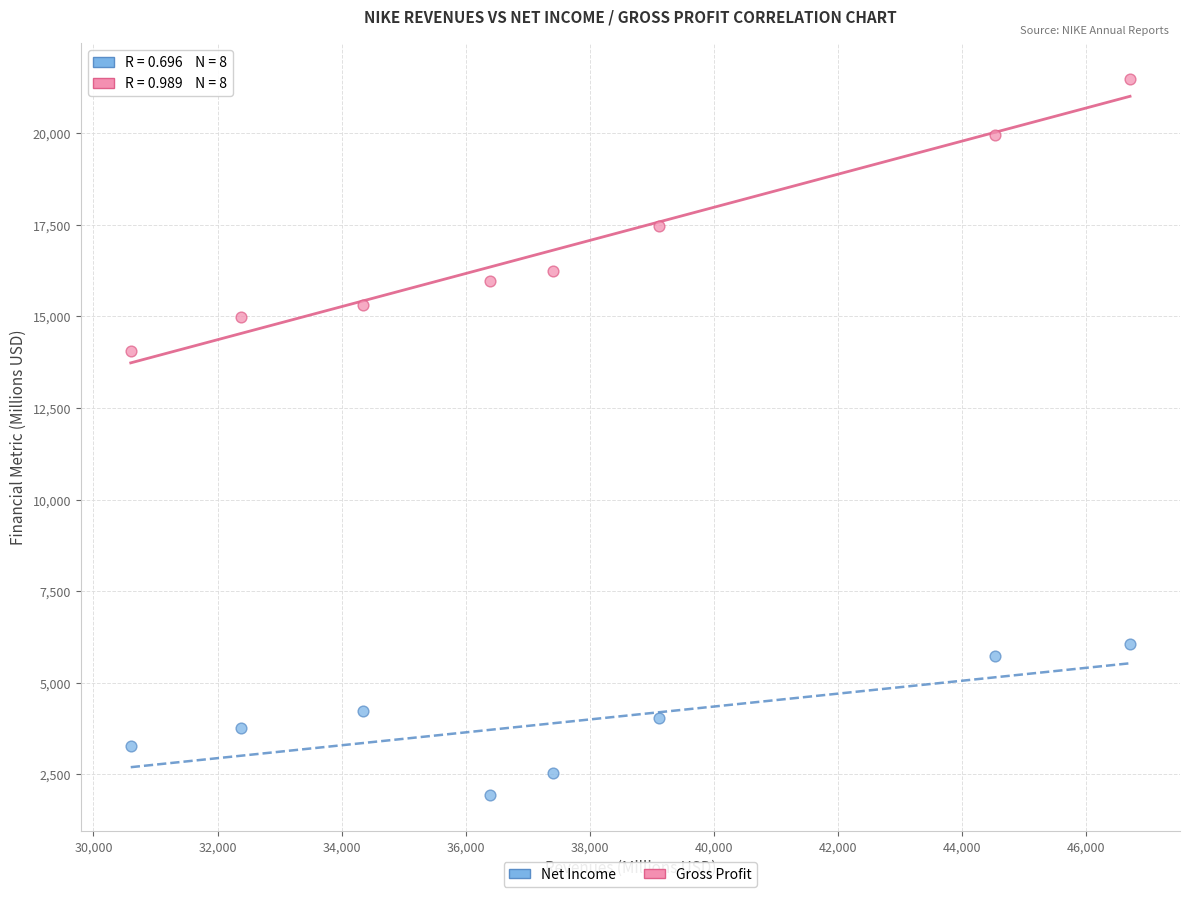

Which series has the widest spread of Y values?

Gross Profit